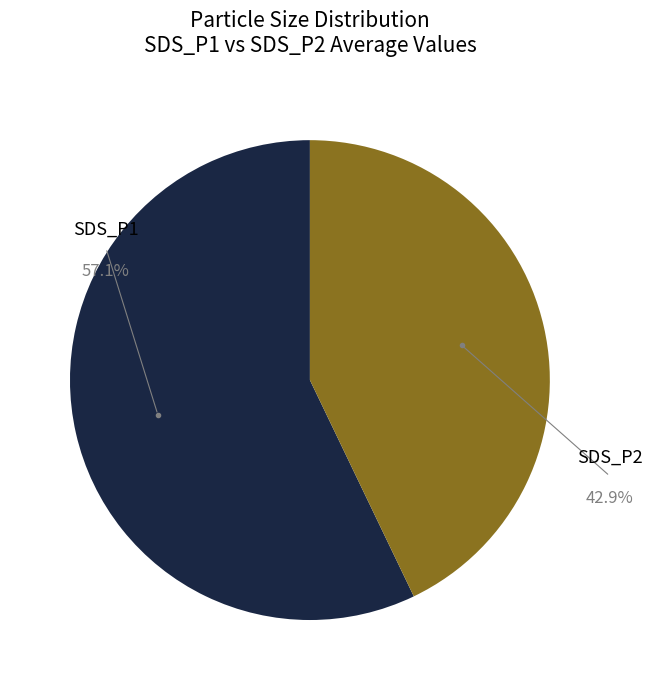

Is there any slice that represents more than half of the pie?

Yes